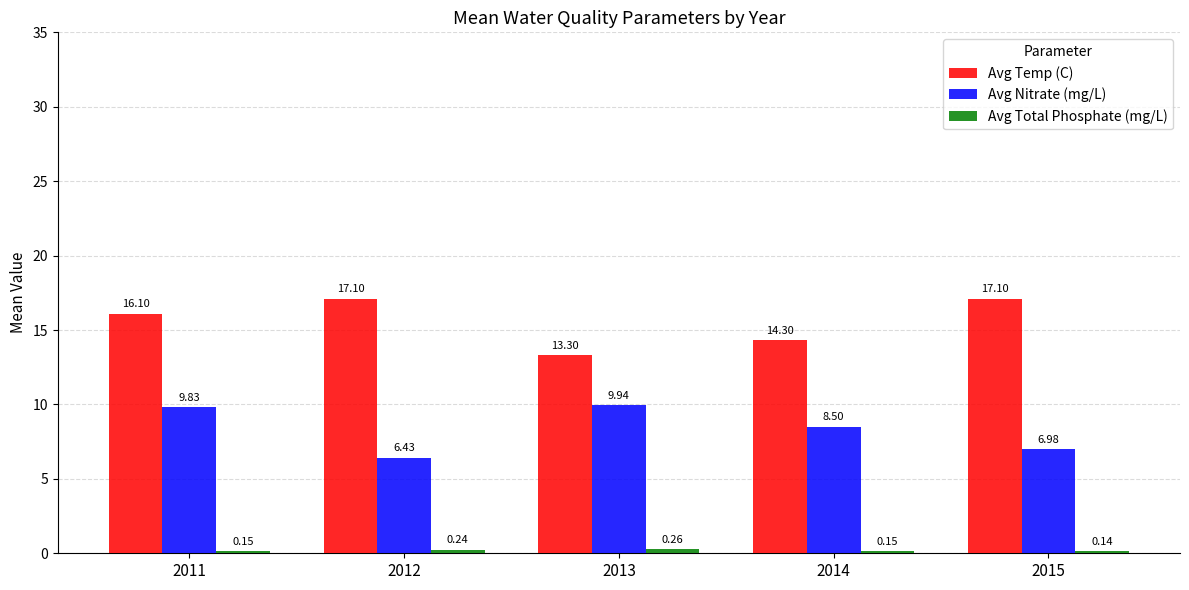

What is the total value across all series at 2012?

23.8